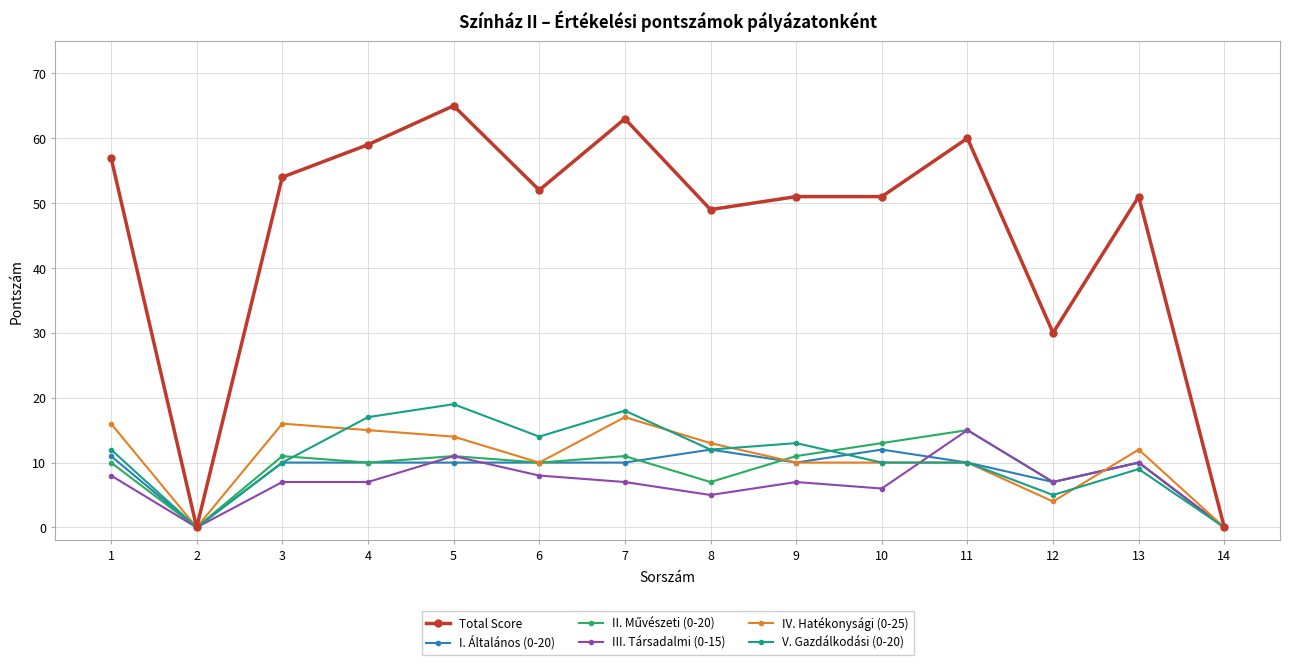

Where is the first local maximum for Total Score?

5